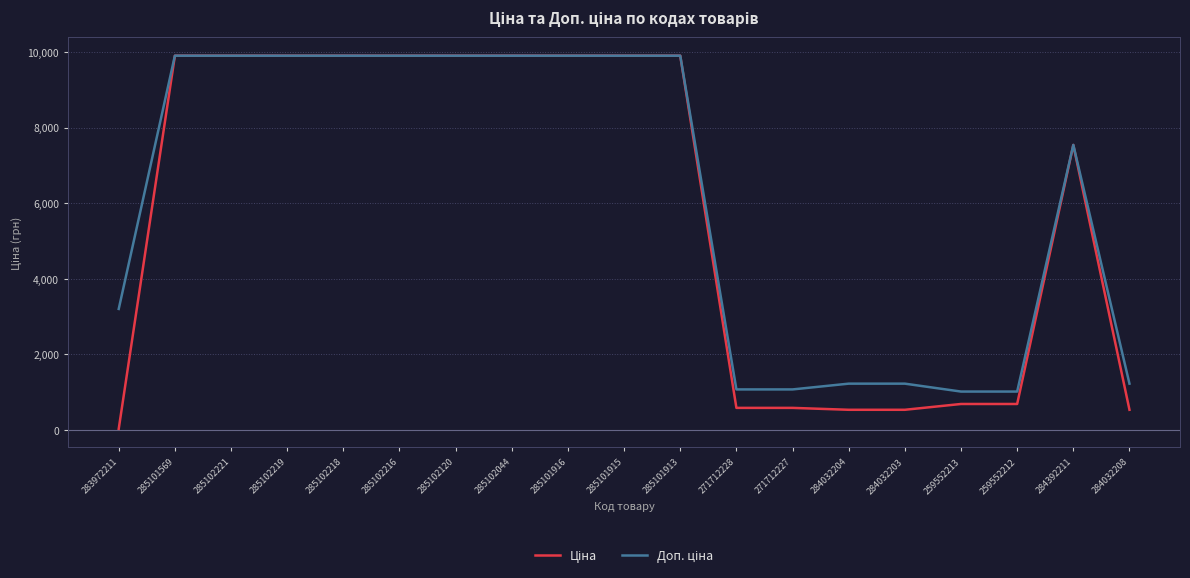

At which category does the chart reach its minimum across all series?

283972211